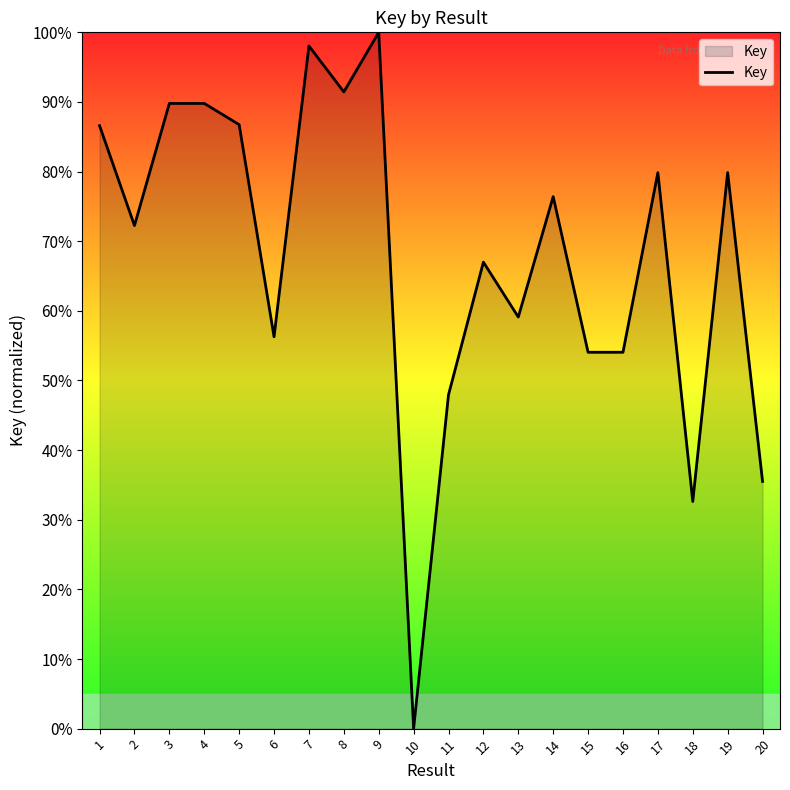

Between 8 and 11, which is larger?

8